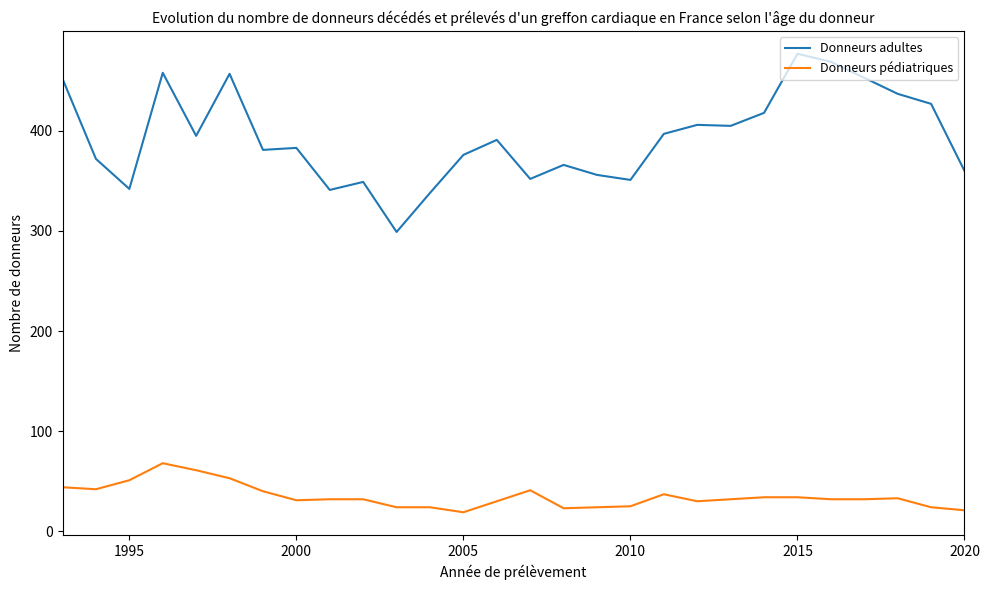

Which series has the largest total across all categories?

Donneurs adultes